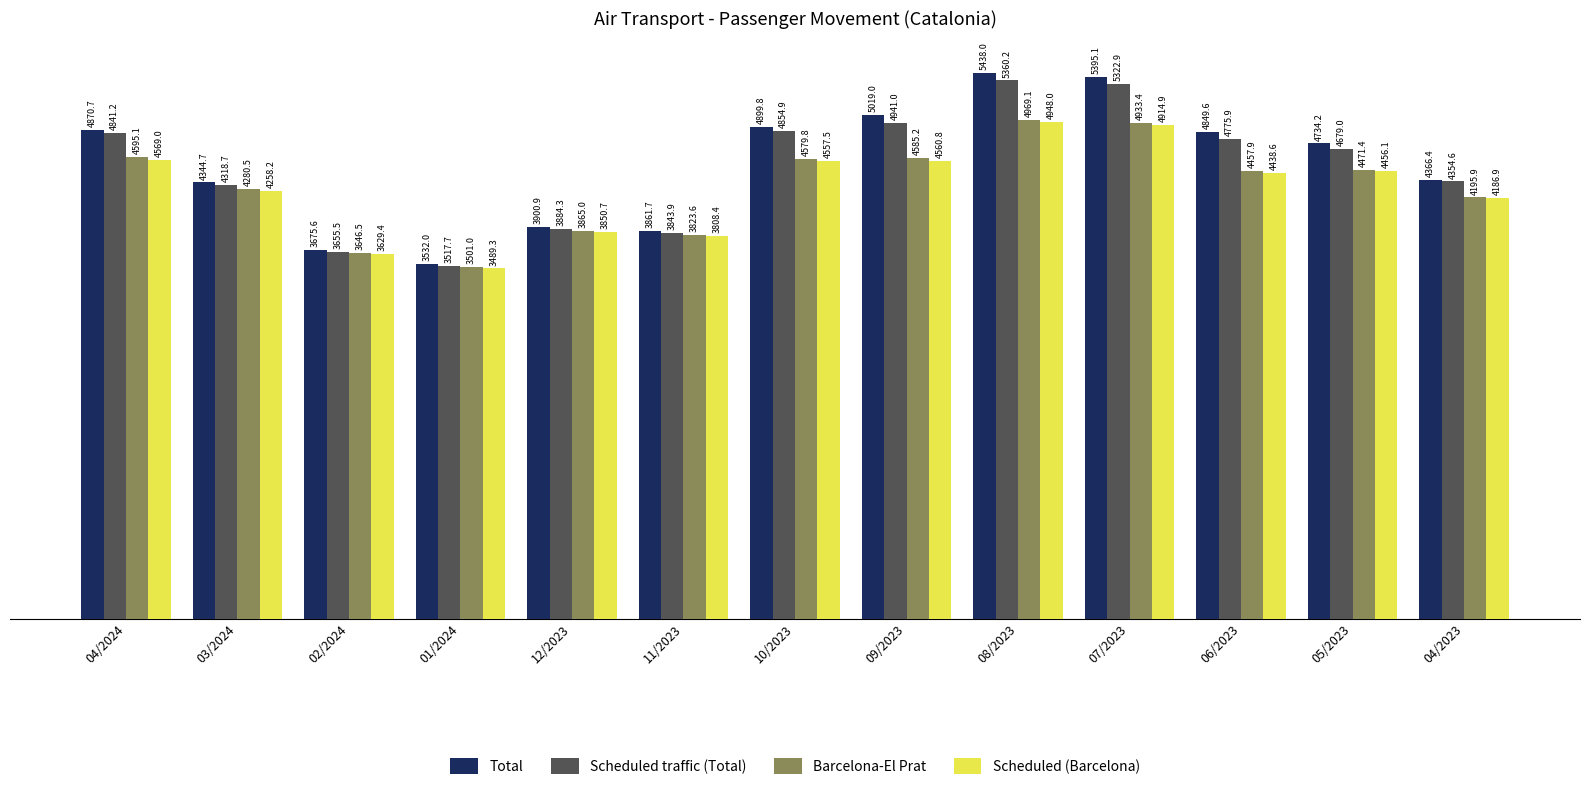

How many series are shown in this chart?

4